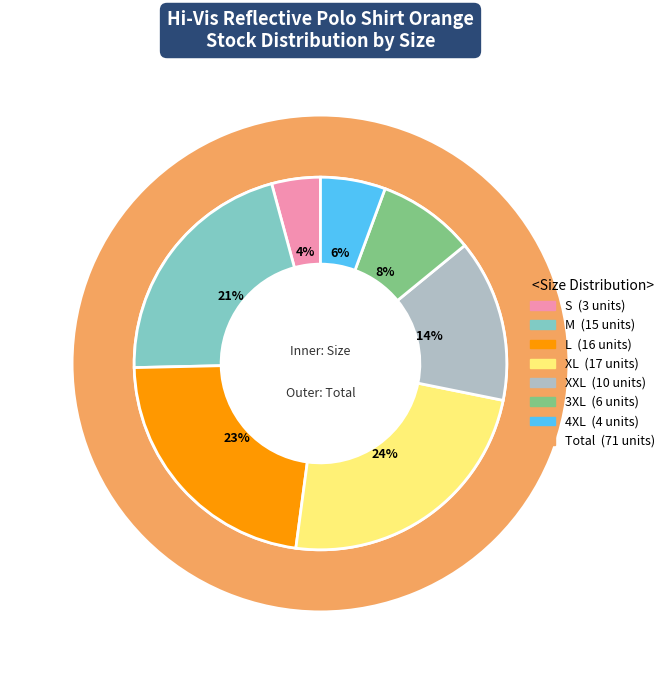

To the nearest percent, what is the combined percentage of S and L?

27%